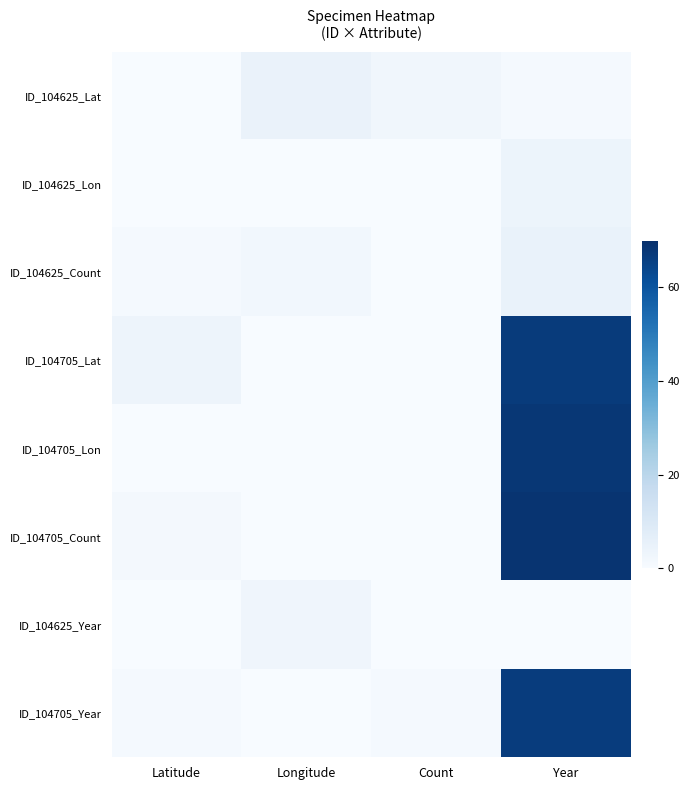

What is the difference between the highest and lowest values at Year?

68.5